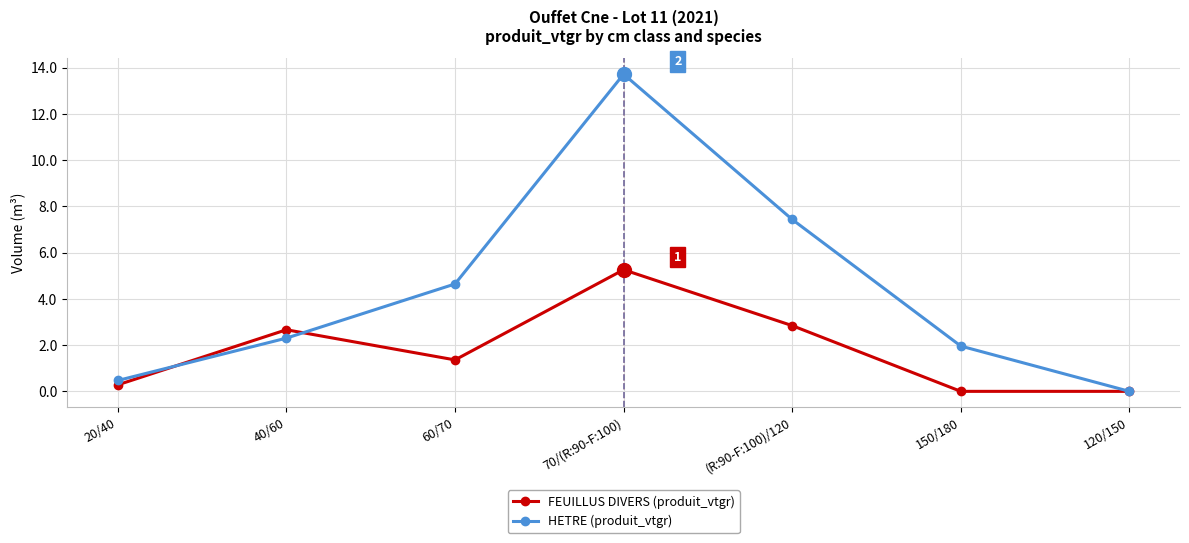

Between which two adjacent categories do FEUILLUS DIVERS (produit_vtgr) and HETRE (produit_vtgr) first intersect?

20/40 and 40/60